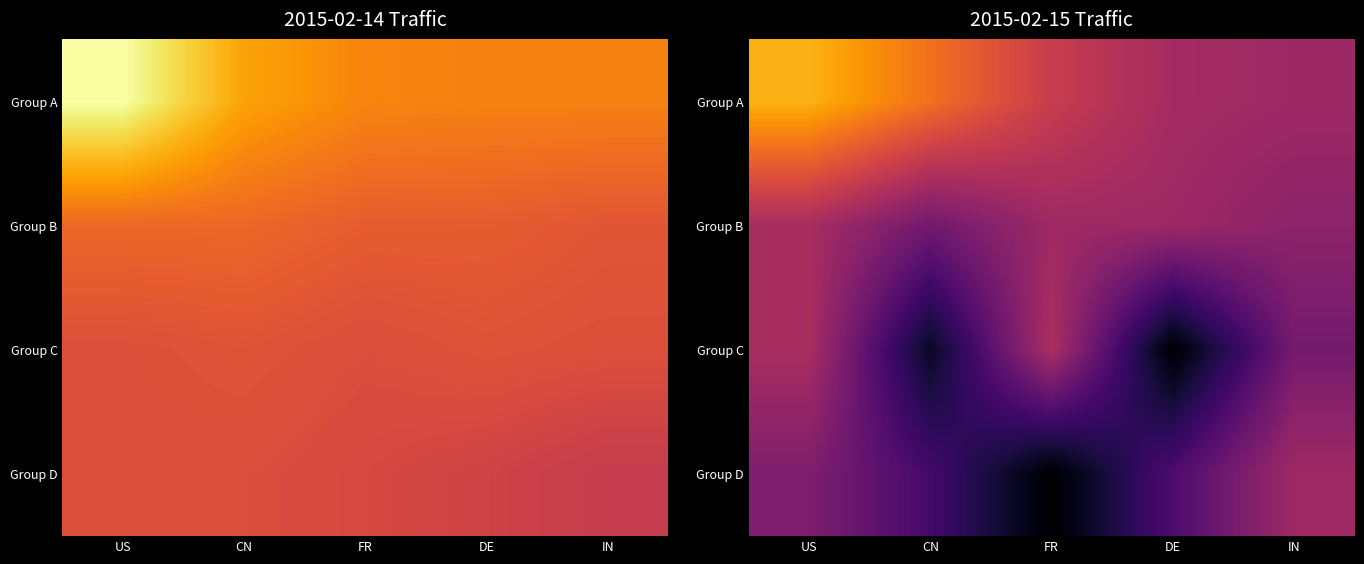

List the series in order of their peak value, lowest first.

Group D, Group B, Group C, Group A